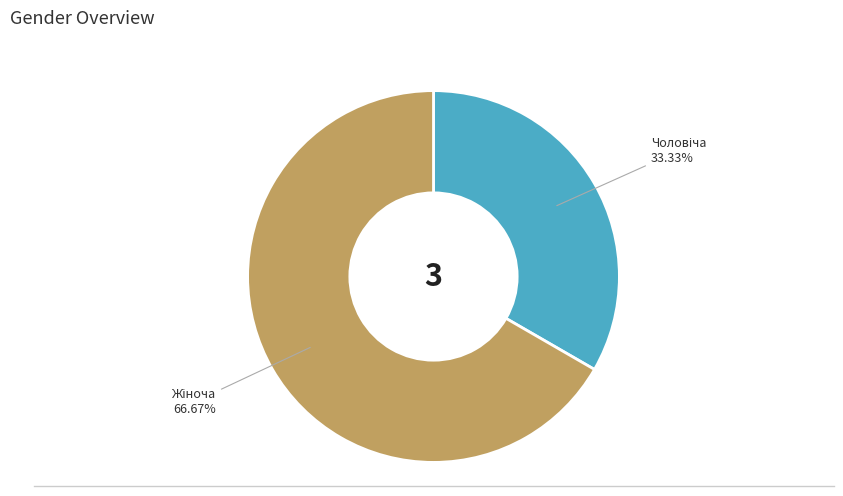

Is there any slice that represents more than half of the pie?

Yes